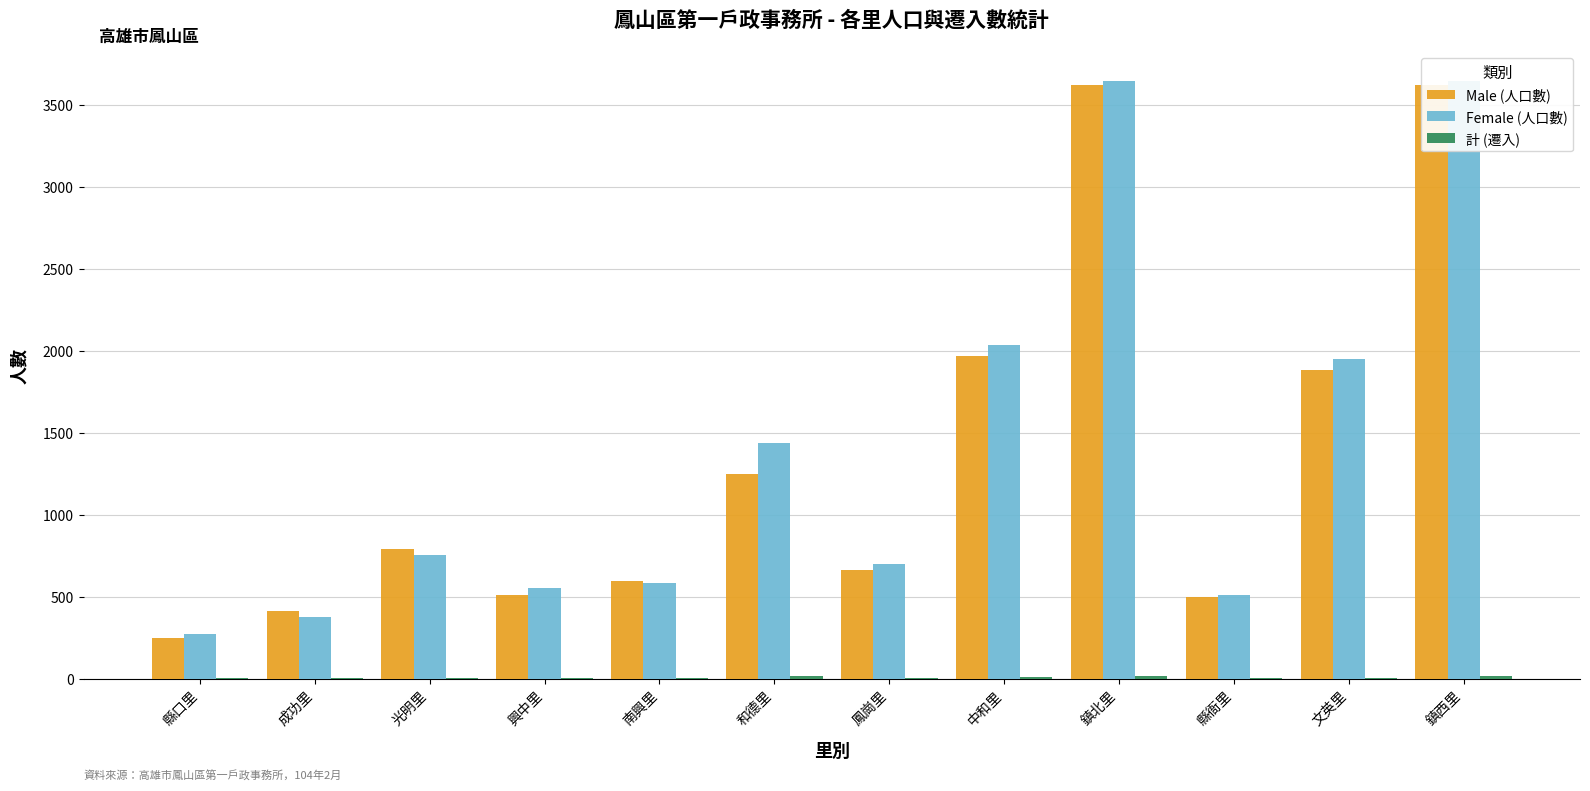

How many data points does each series have?

12